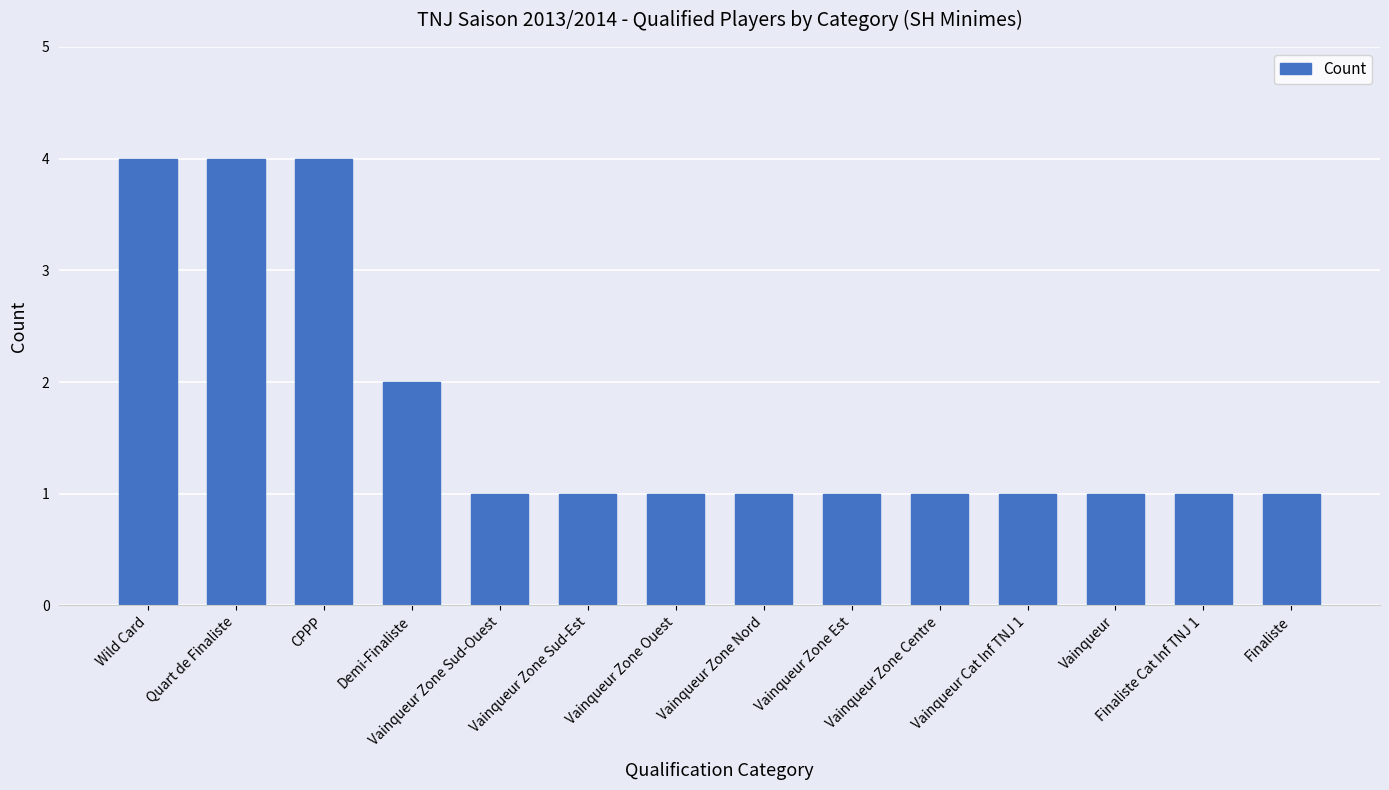

True or false: the data shows 0 at Vainqueur Zone Centre.

False